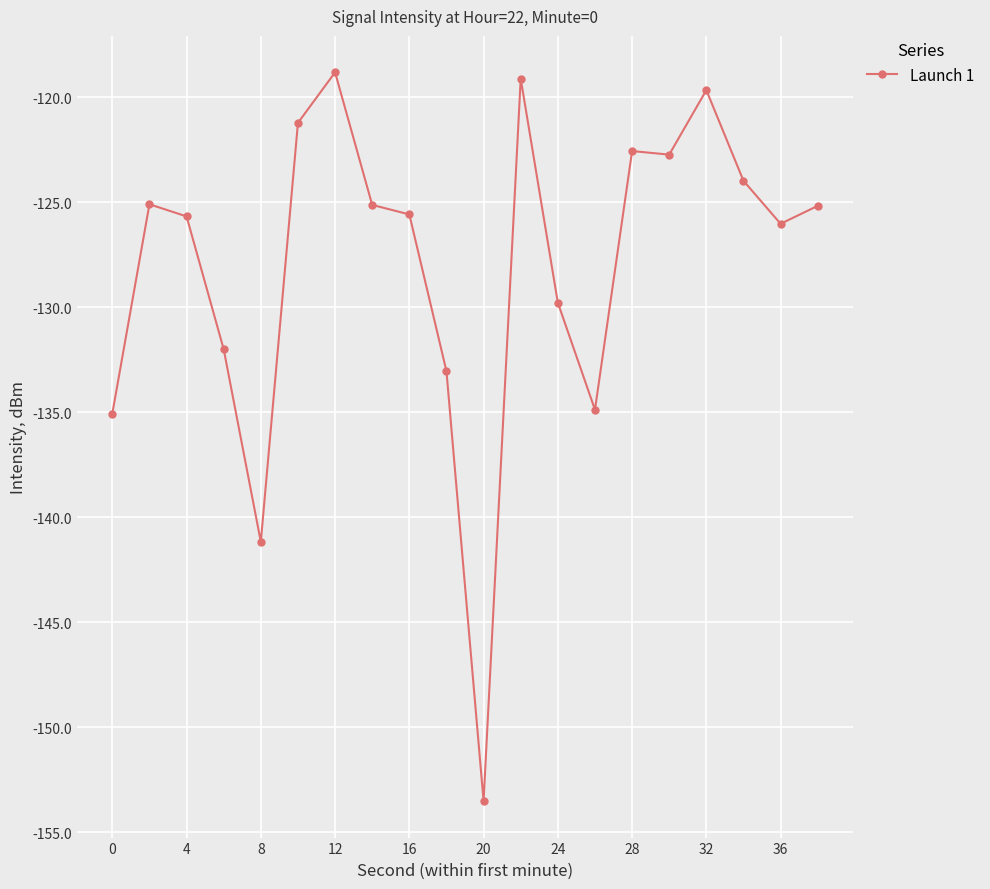

What is the value of the 1st point from the left?

-135.1